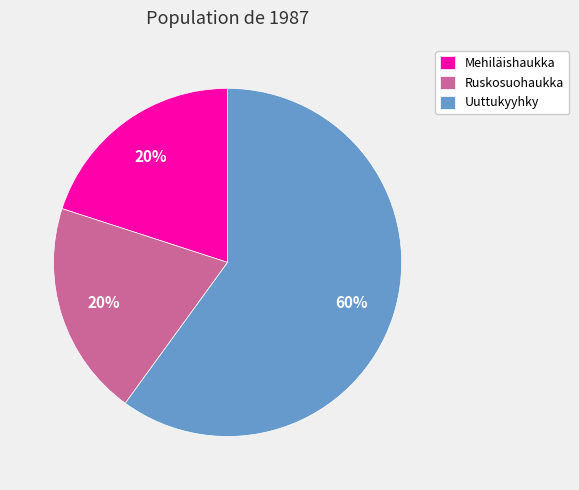

To the nearest percent, what portion does Mehiläishaukka represent?

20%